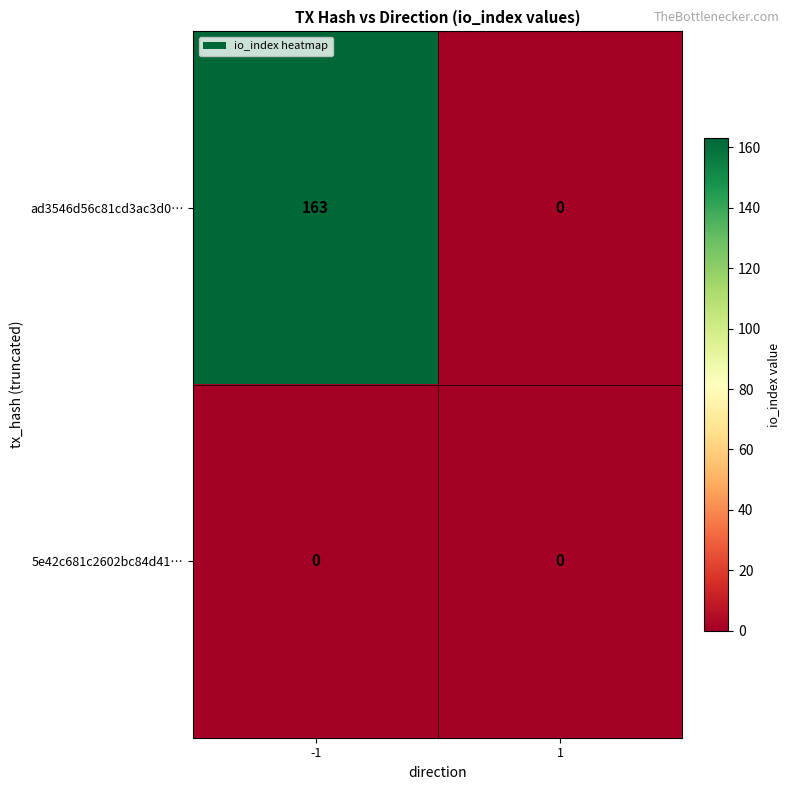

At how many categories does at least one series exceed 98?

1